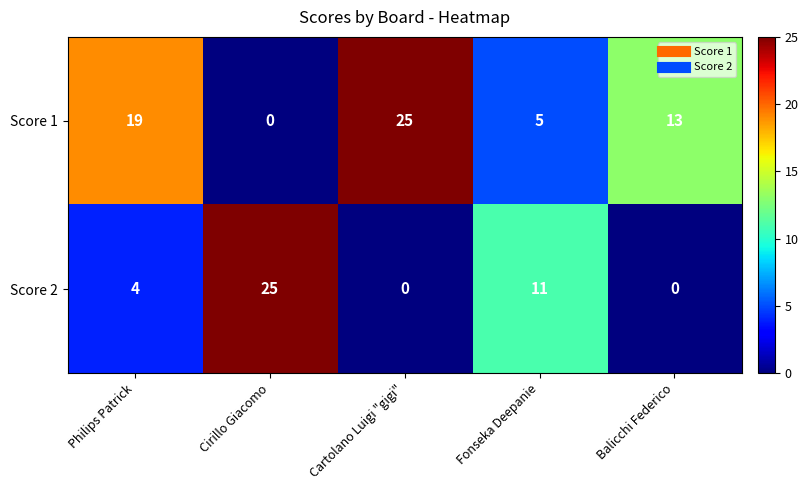

How many Score 1 values are between 5 and 19?

3